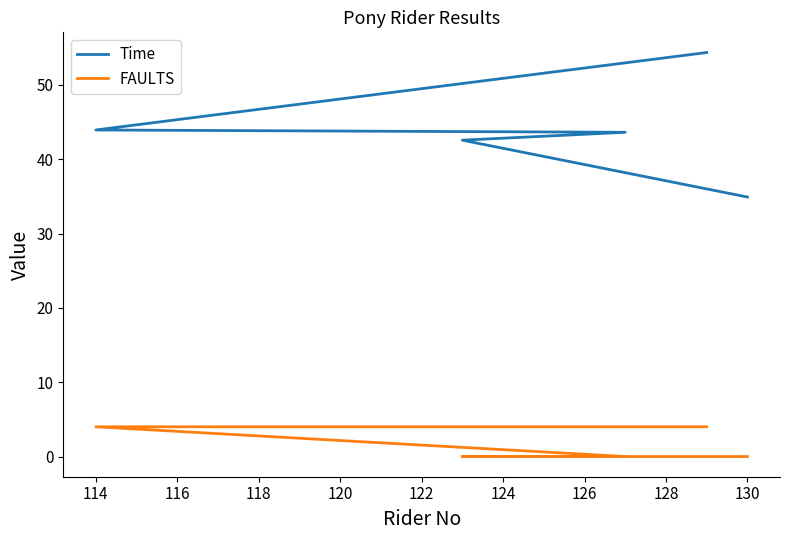

How many data points does each series have?

5